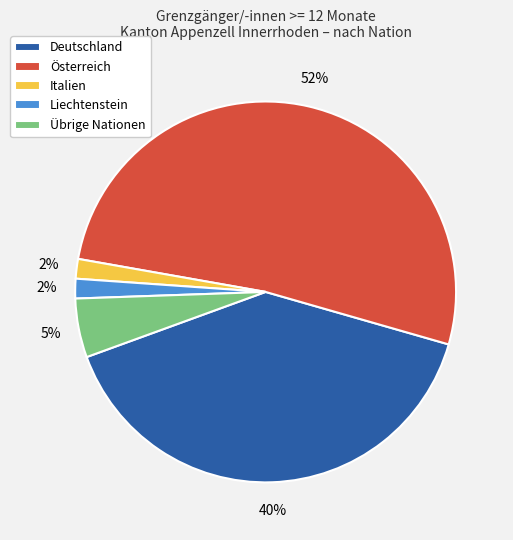

What is the largest slice in the pie chart?

Österreich